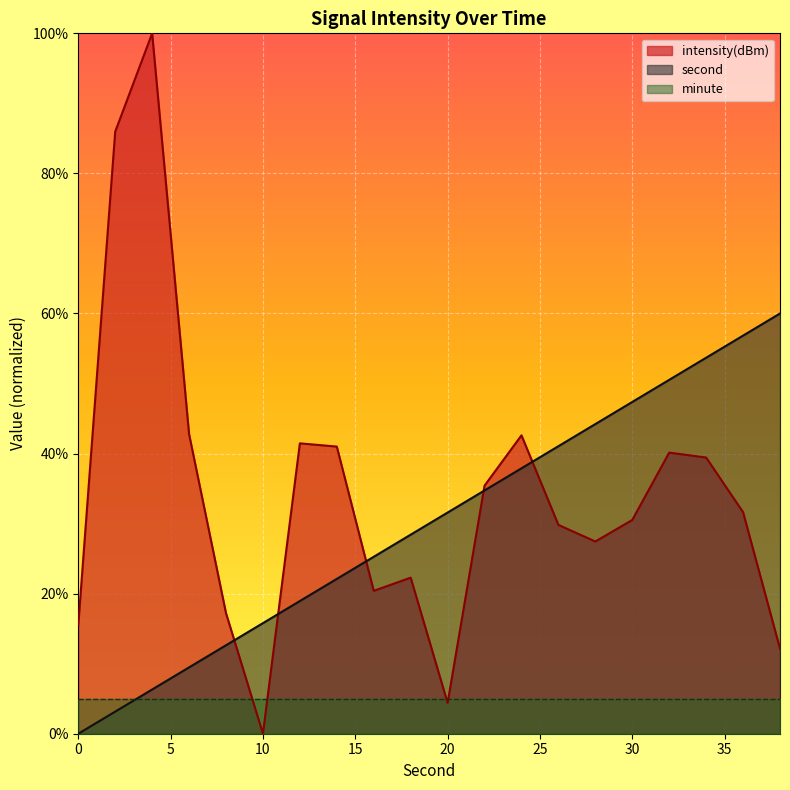

How many lines are shown in the chart?

3